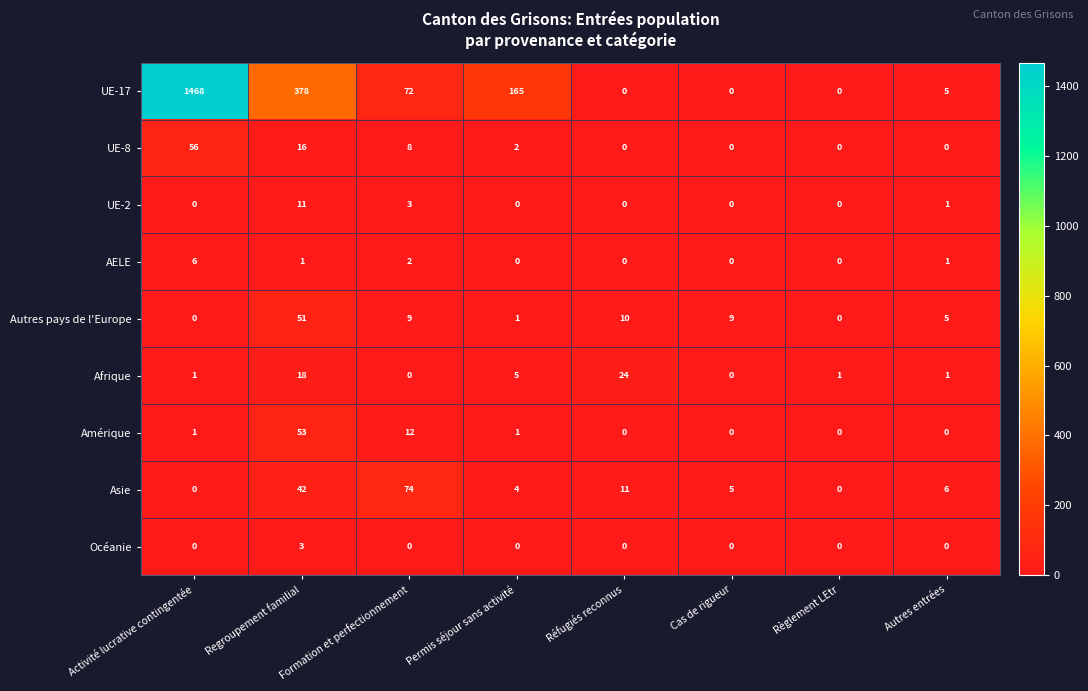

What is the difference between the highest and lowest values at Cas de rigueur?

9